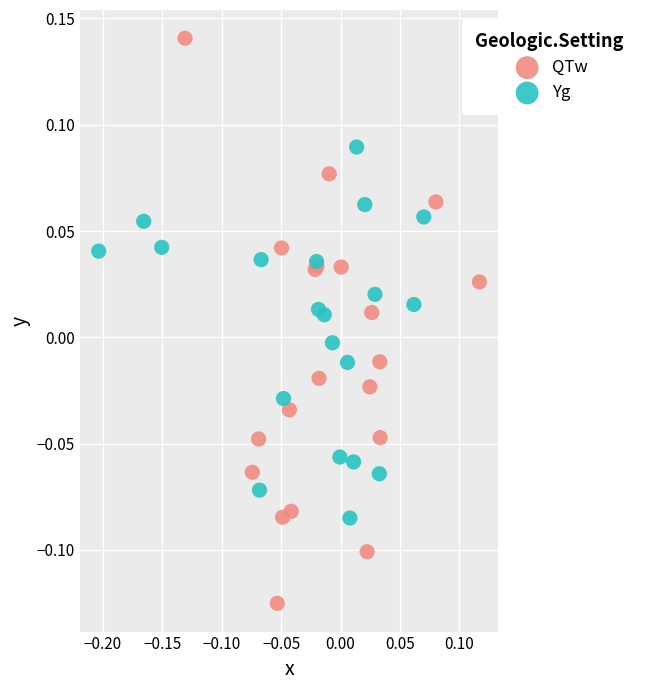

Which series has the largest Y range (max minus min)?

QTw